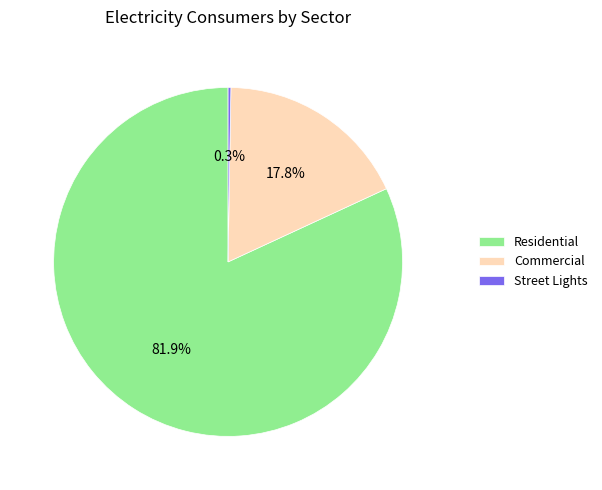

What percentage is NOT represented by Residential?

18.1%